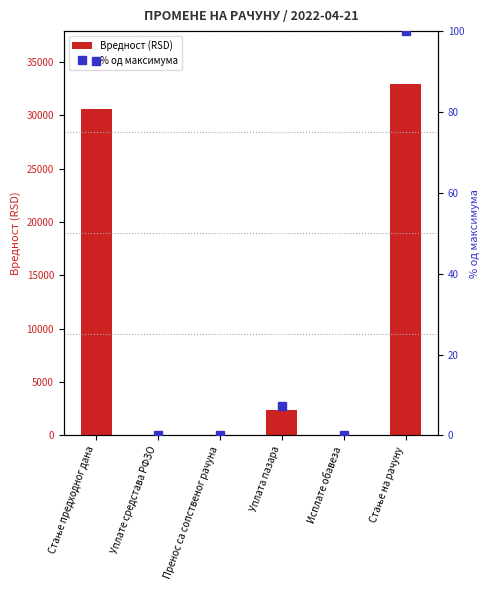

How many data points does each series have?

6